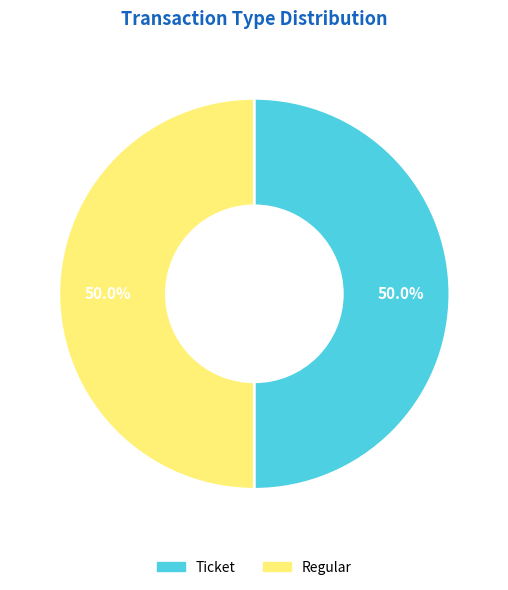

True or false: Regular accounts for 90% of the total.

False